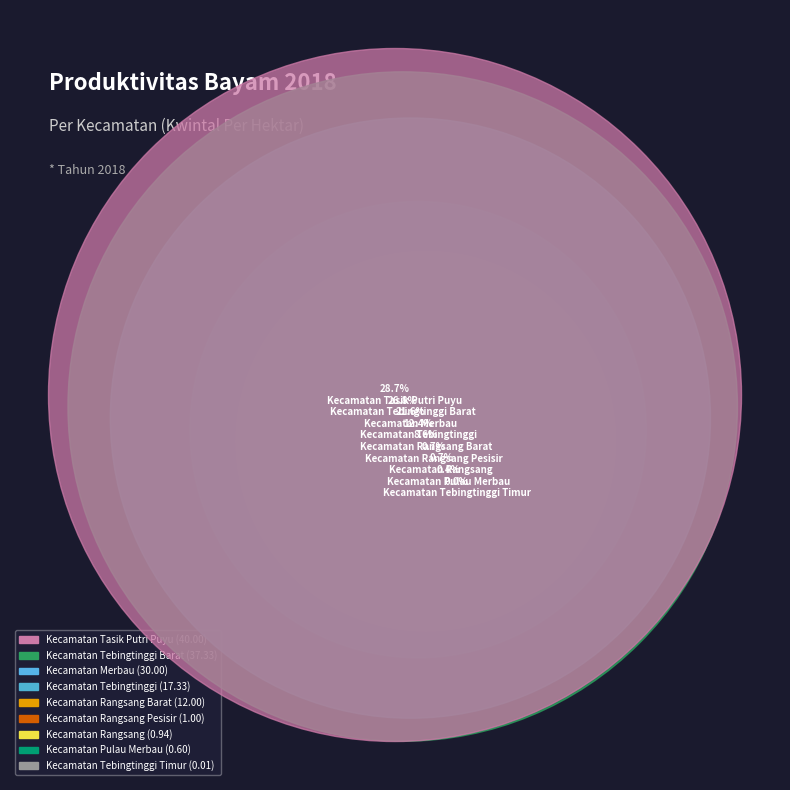

To the nearest percent, what is the average slice percentage?

11%